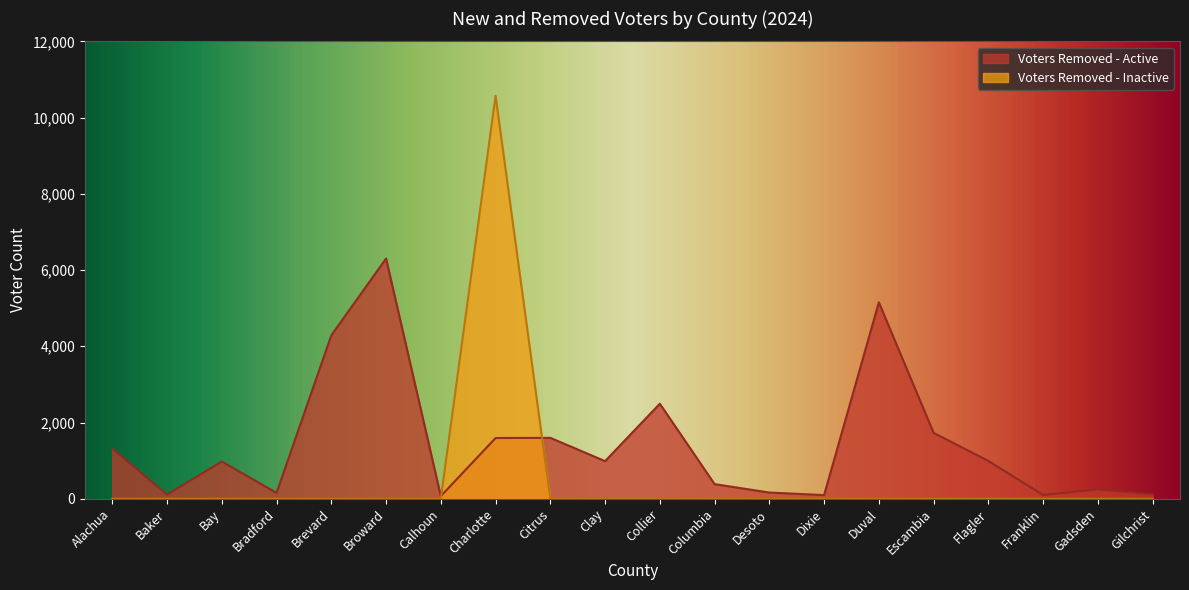

At which category does Voters Removed - Inactive reach its first local valley?

Calhoun